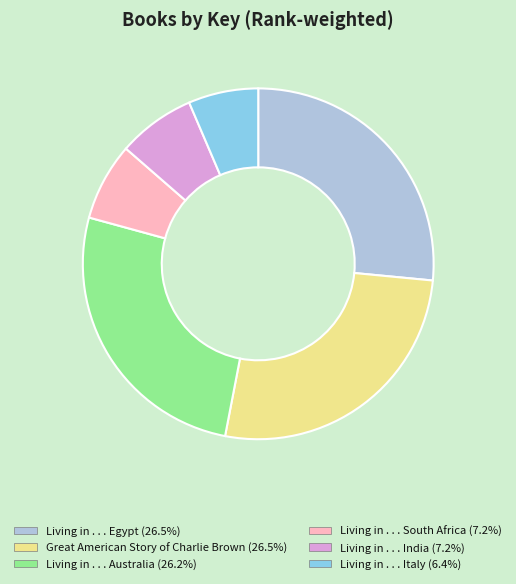

Does any single category account for the majority?

No